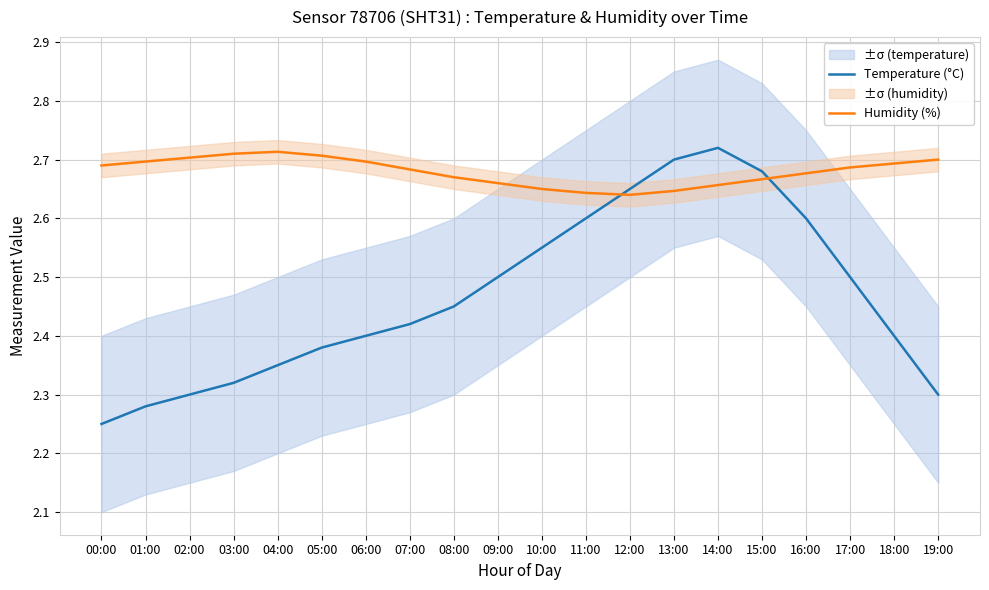

At which label is Humidity (%) closest to 2?

12:00